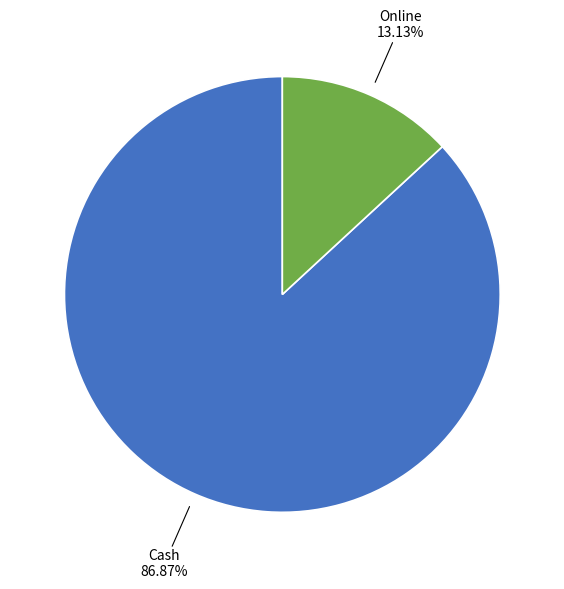

How many slices are in this pie chart?

2